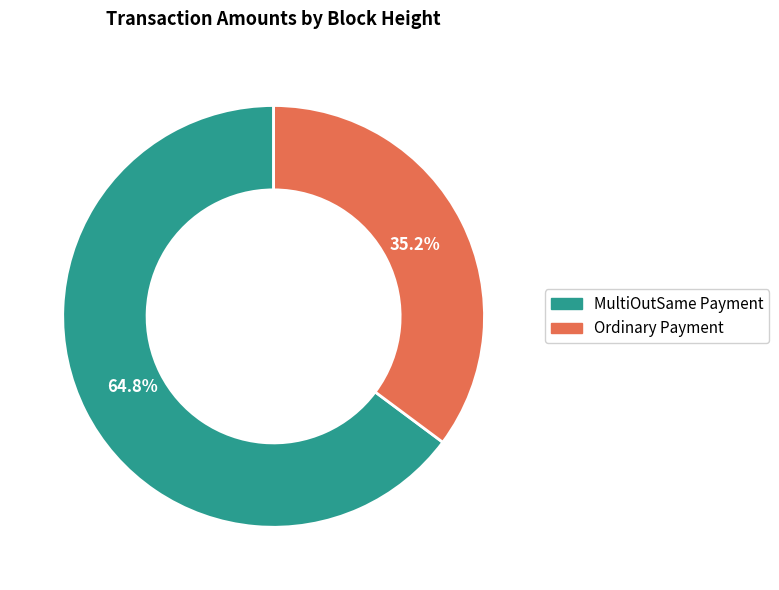

Count the number of slices in the pie.

2